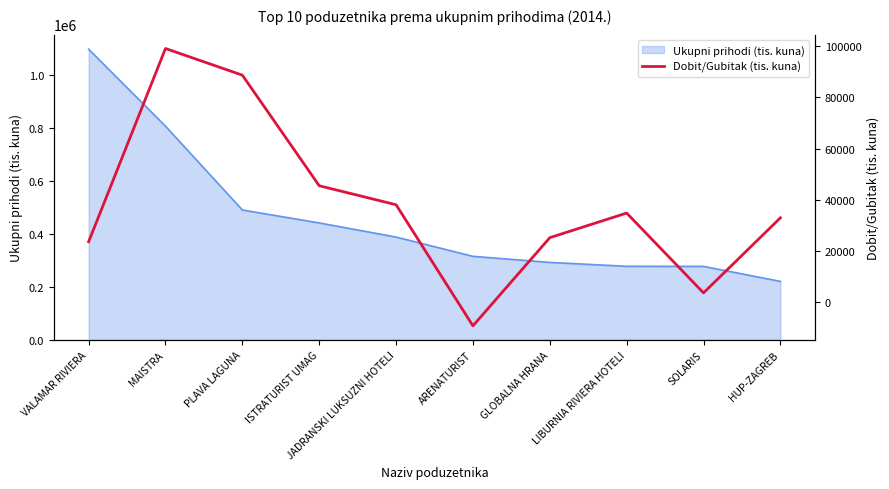

The Ukupni prihodi (tis. kuna) series shows 441909.1 at ISTRATURIST UMAG. True or false?

True